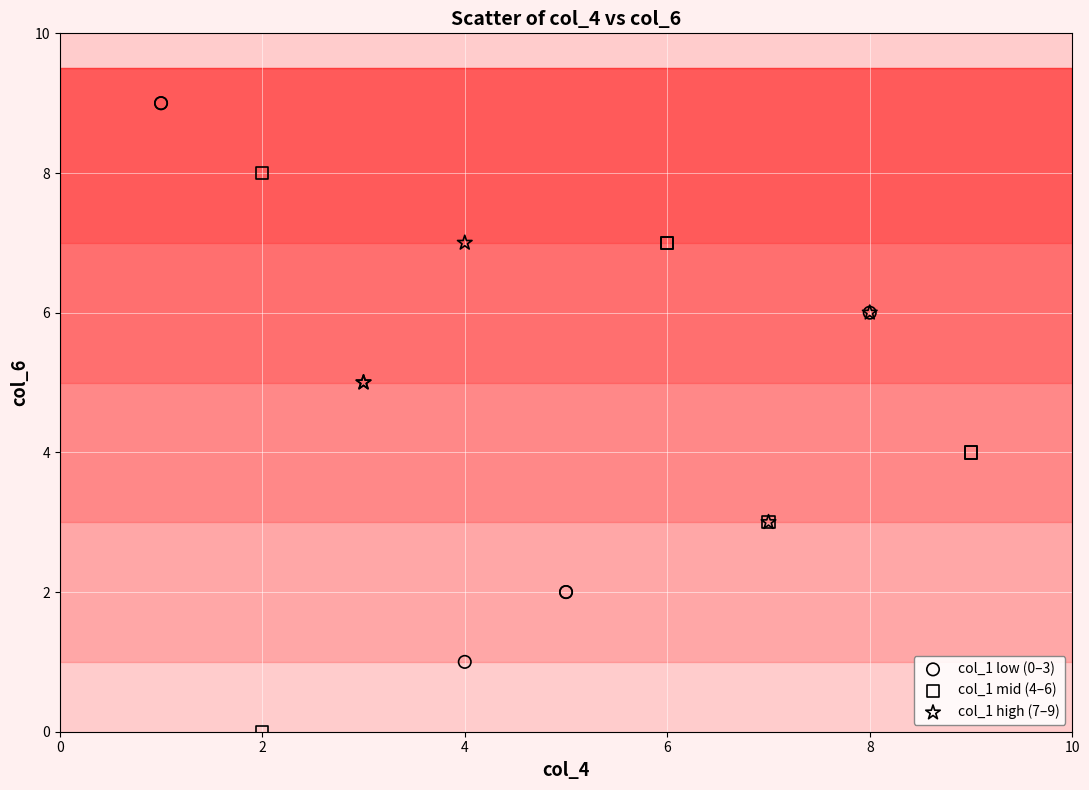

Which series reaches the minimum Y coordinate?

col_1 mid (4–6)